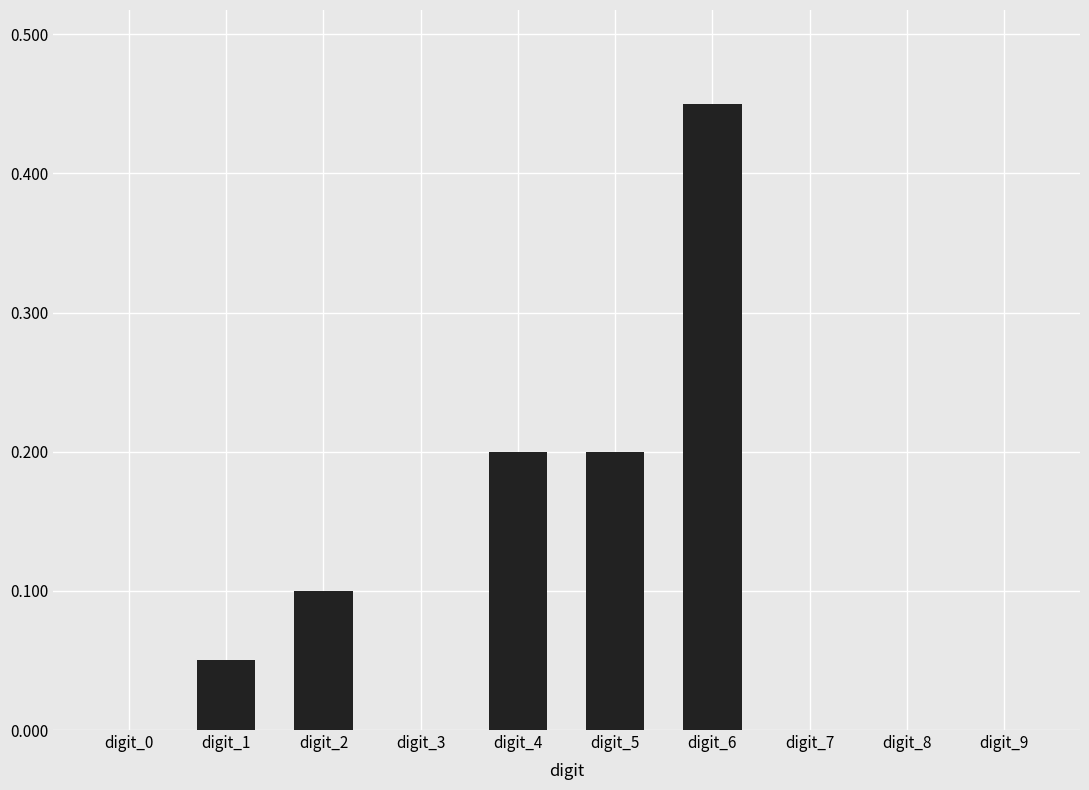

Does the chart contain stacked bars?

No